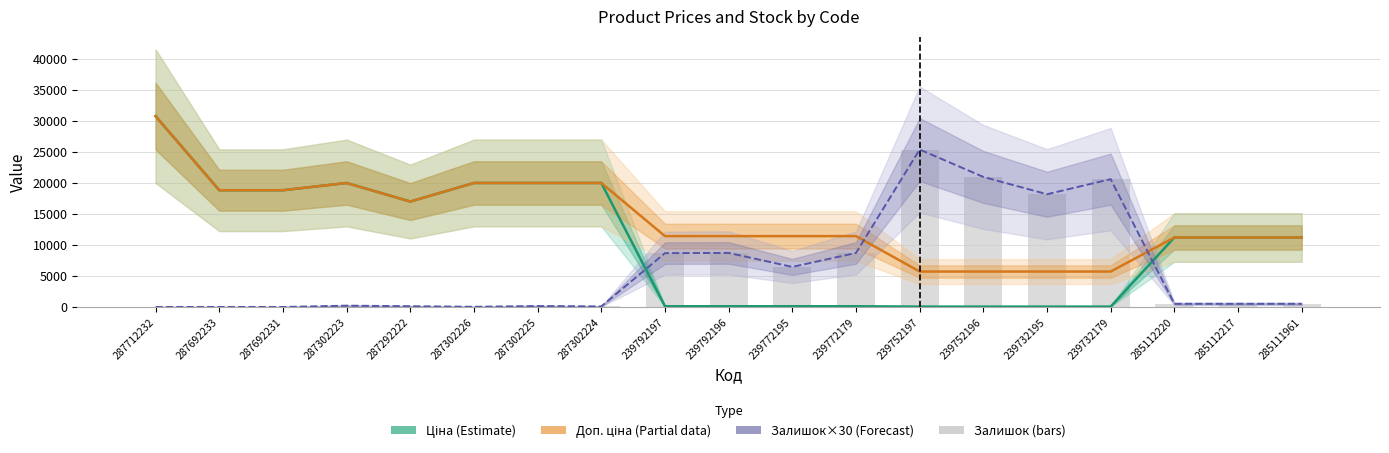

Which series has the largest range (max minus min)?

Ціна (Estimate)